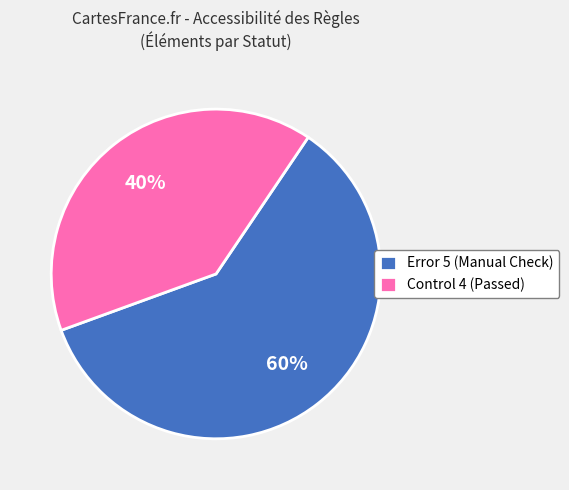

How many segments does this pie chart have?

2